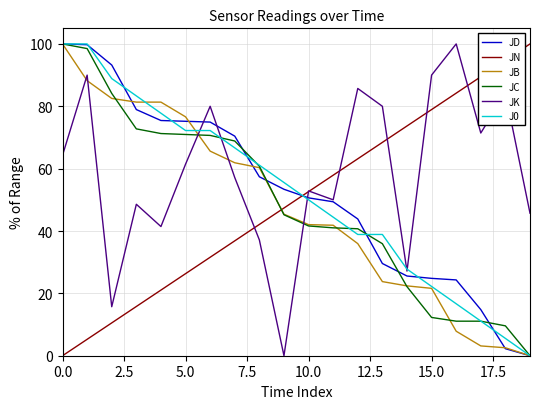

True or false: JN has more than 2 points higher than both neighbors.

False